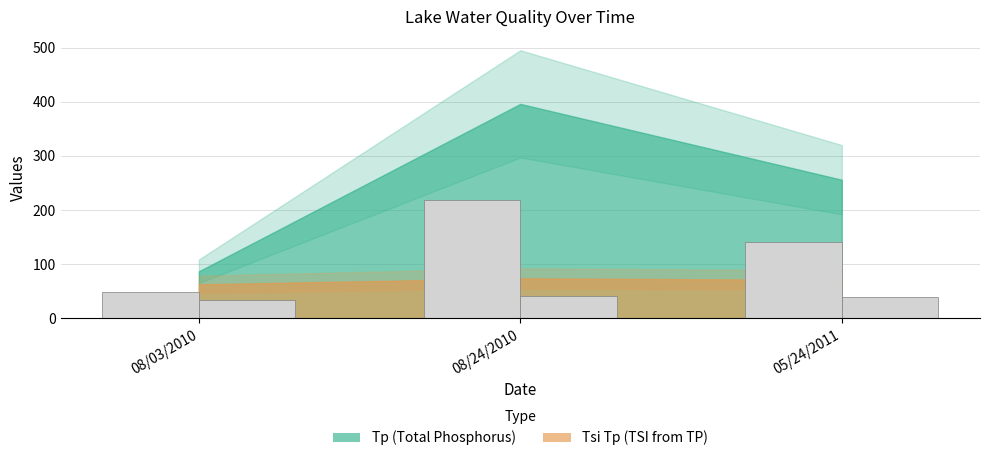

How many data points in Tsi Tp are less than 71?

1